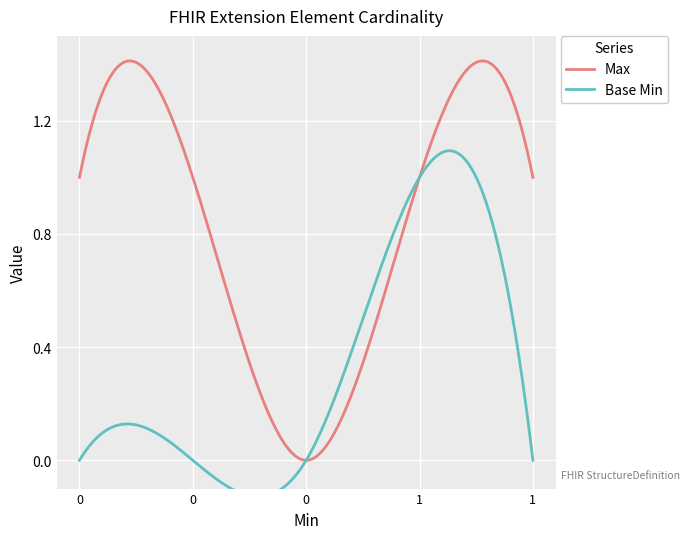

Rank the series at 0 from highest to lowest value.

Max, Base Min